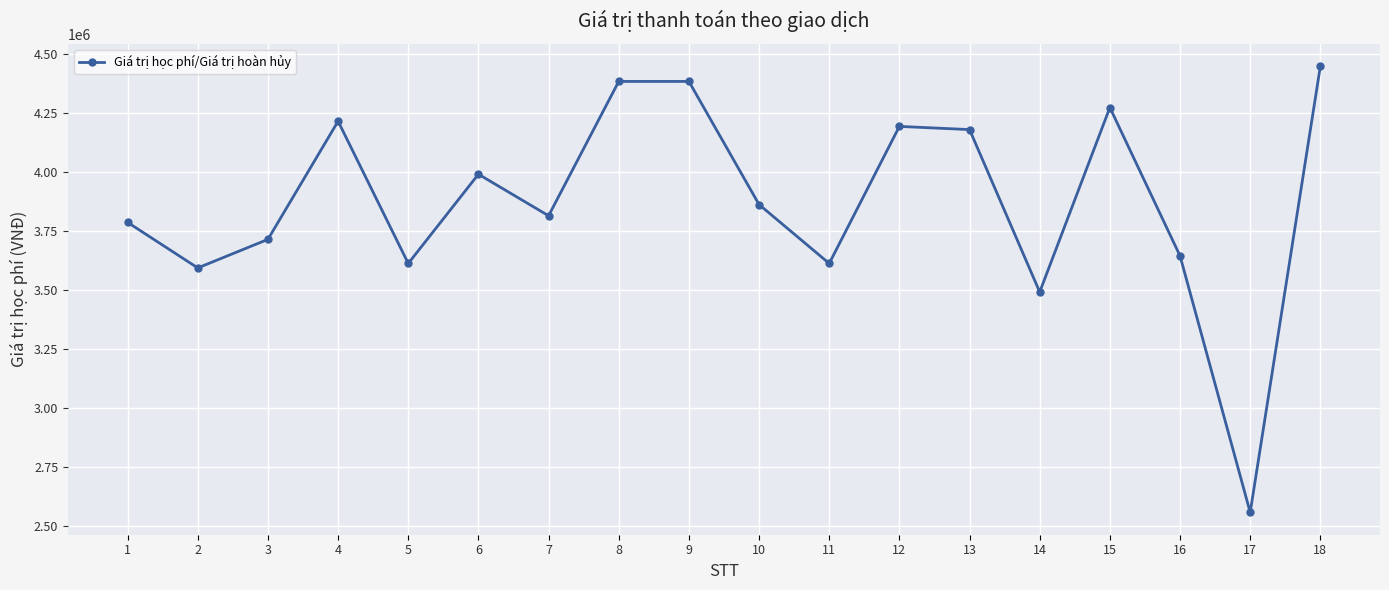

Is it true that the value at 3 is 3714000?

True